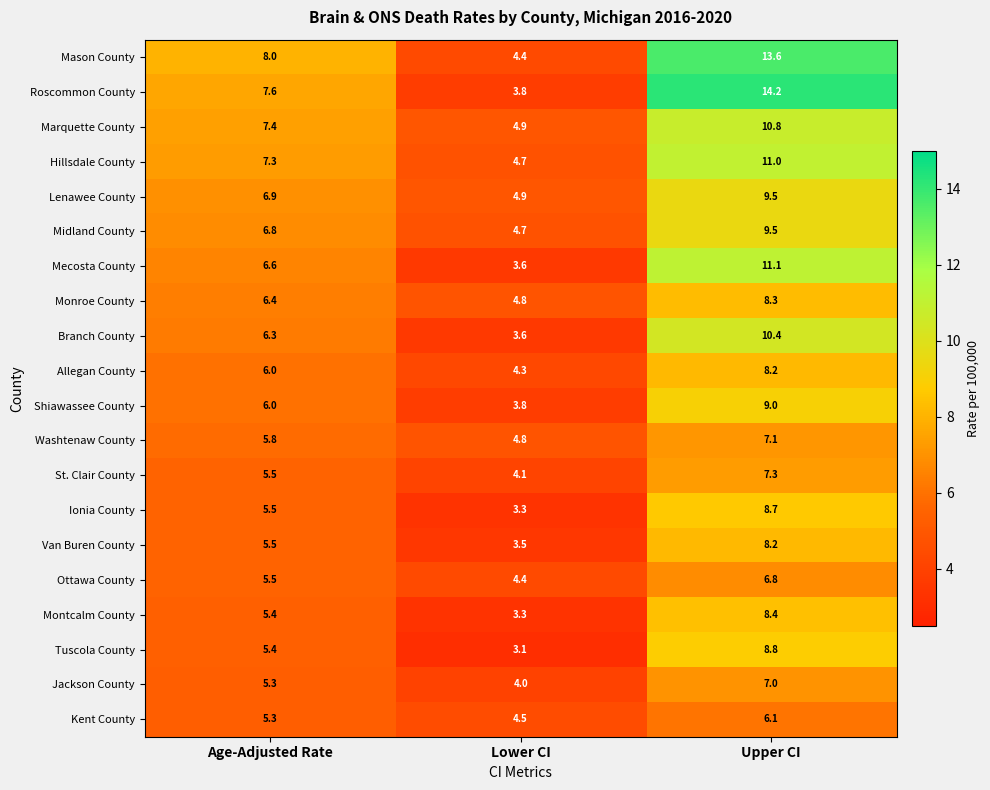

Which series has the largest range (max minus min)?

Roscommon County